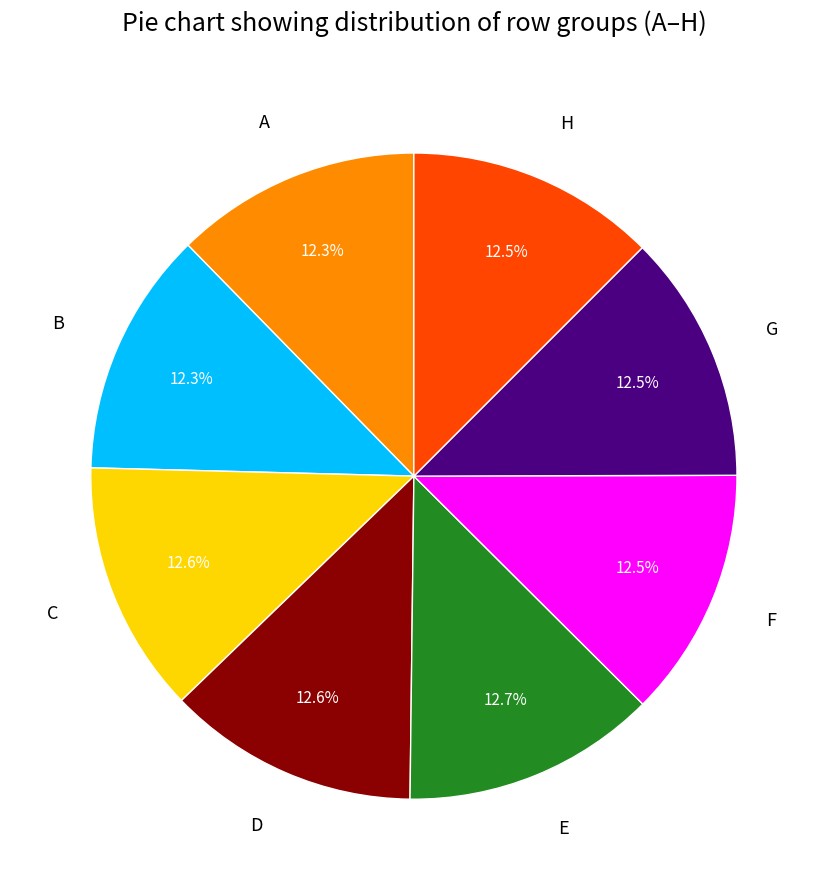

Is the sum of G and A greater than half?

No